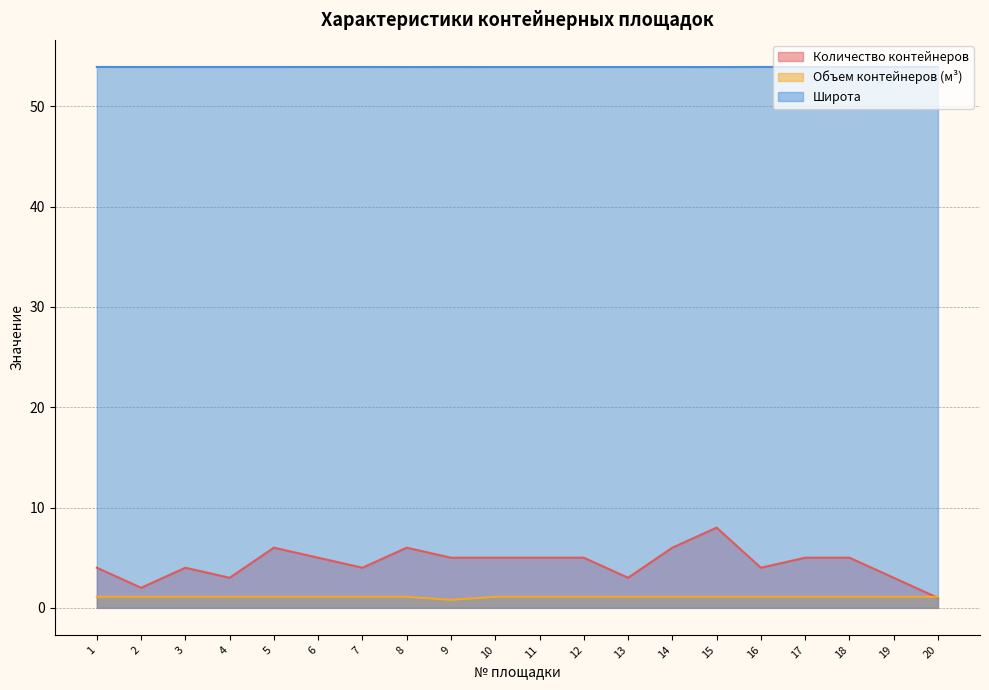

Reading left to right, what are all the values shown in this chart?

Количество контейнеров: 4.0	2.0	4.0	3.0	6.0	5.0	4.0	6.0	5.0	5.0	5.0	5.0	3.0	6.0	8.0	4.0	5.0	5.0	3.0	1.0
Объем контейнеров (м³): 1.1	1.1	1.1	1.1	1.1	1.1	1.1	1.1	0.8	1.1	1.1	1.1	1.1	1.1	1.1	1.1	1.1	1.1	1.1	1.1
Широта: 53.9	53.9	53.9	53.9	53.9	53.9	53.9	53.9	53.9	53.9	53.9	53.9	53.9	53.9	53.9	53.9	53.9	53.9	53.9	53.9